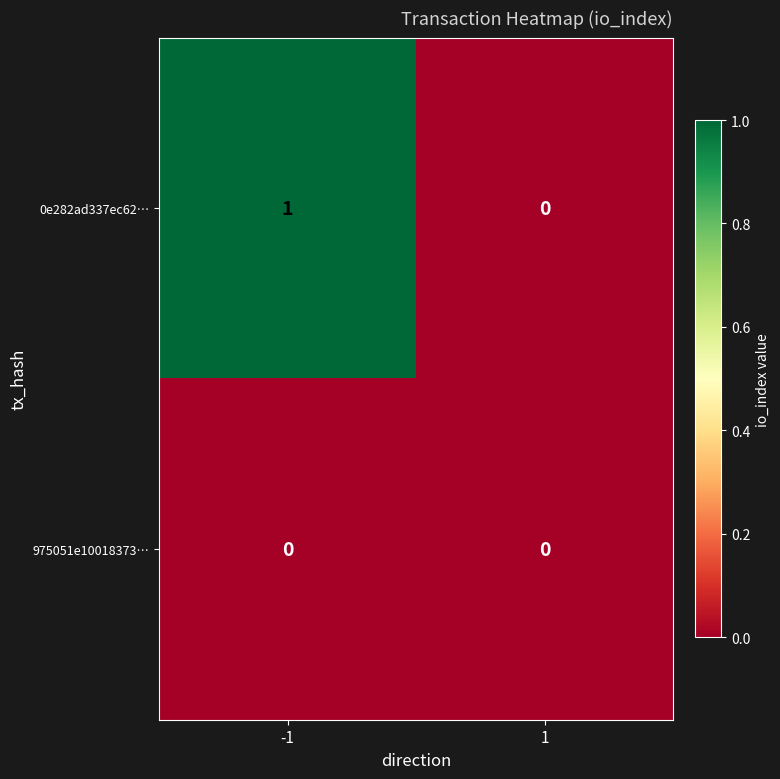

True or false: 975051e10018373… has a value of 0 at 1.

True